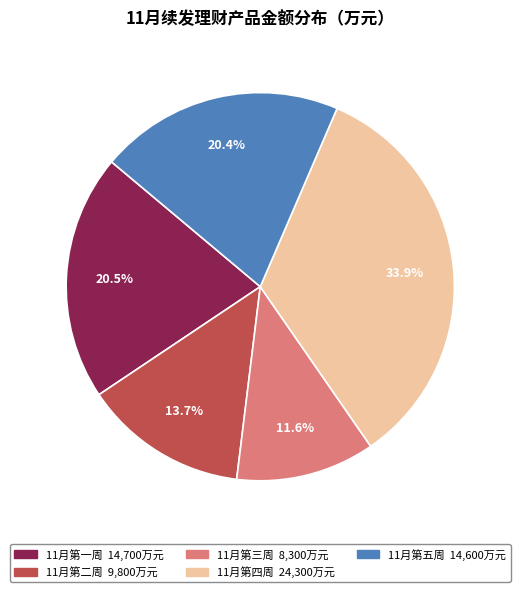

Approximately how many times larger is the value at 11月第五周 compared to 11月第三周?

1.8